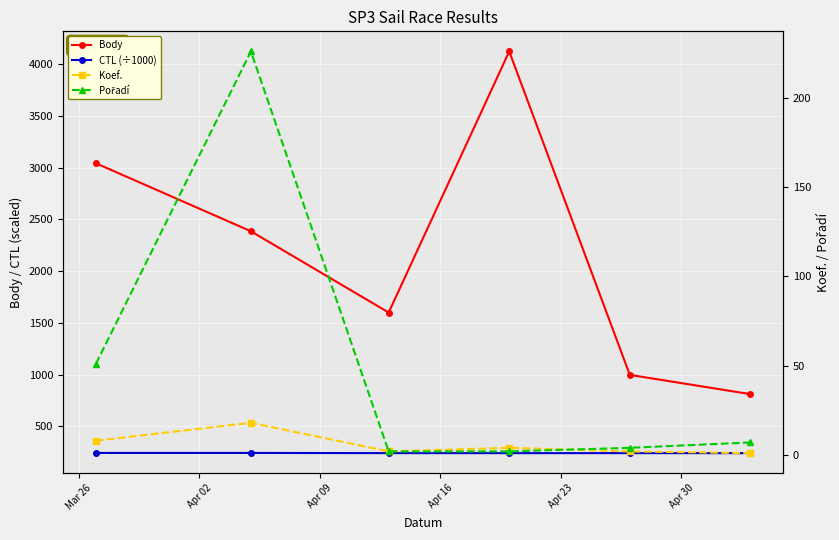

Which category has the highest value in the Pořadí series?

Apr 02